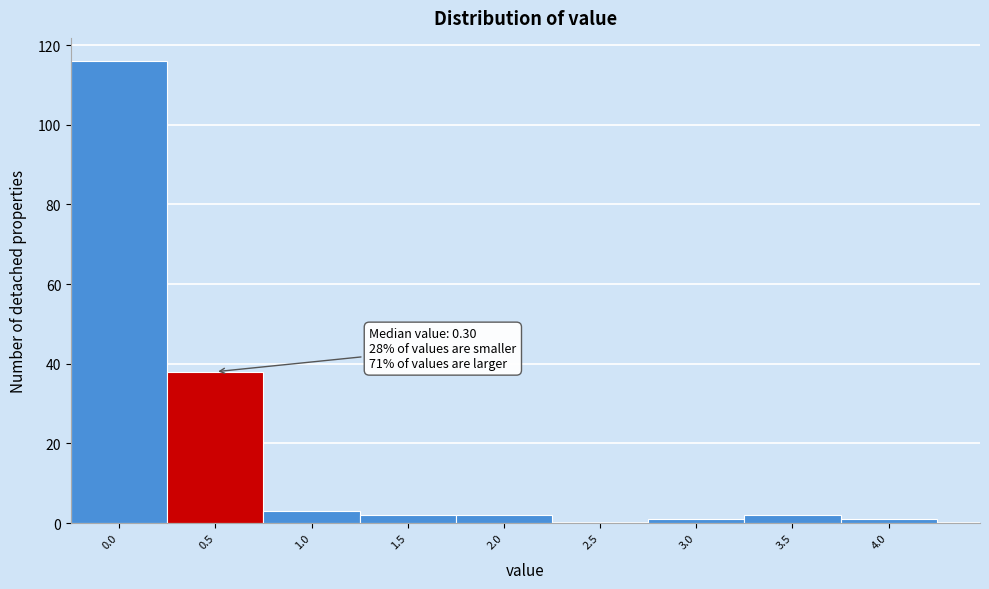

Reading right to left, transcribe all the data shown in this chart.

4.0=1	3.5=2	3.0=1	2.5=0	2.0=2	1.5=2	1.0=3	0.5=38	0.0=116